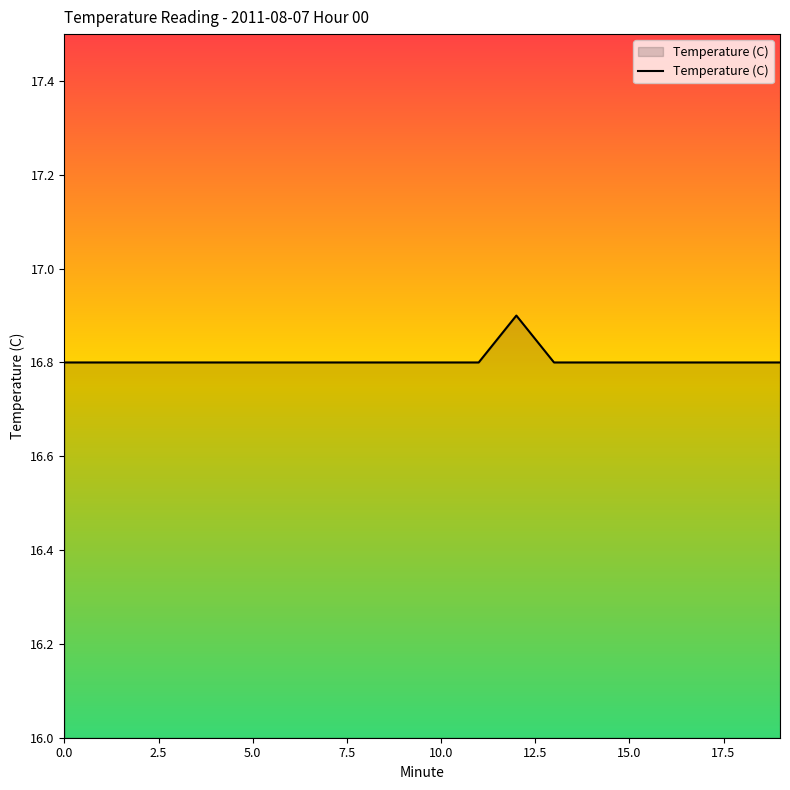

What is the greatest value displayed?

16.9